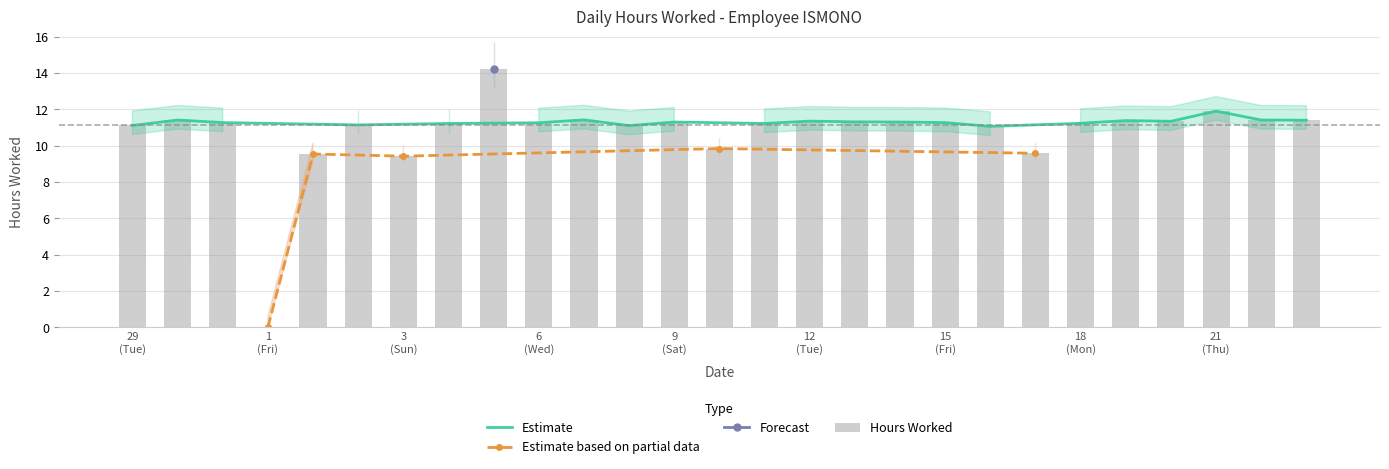

Which has a higher value, 14 or 8?

14